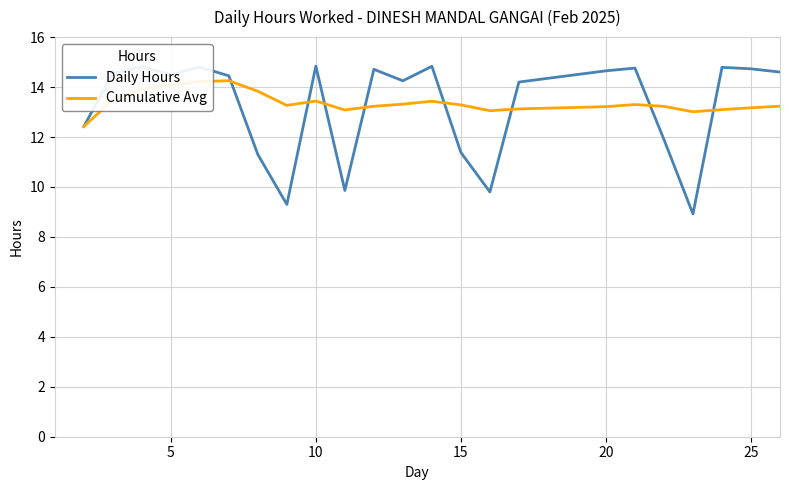

Which series has the largest range (max minus min)?

Daily Hours